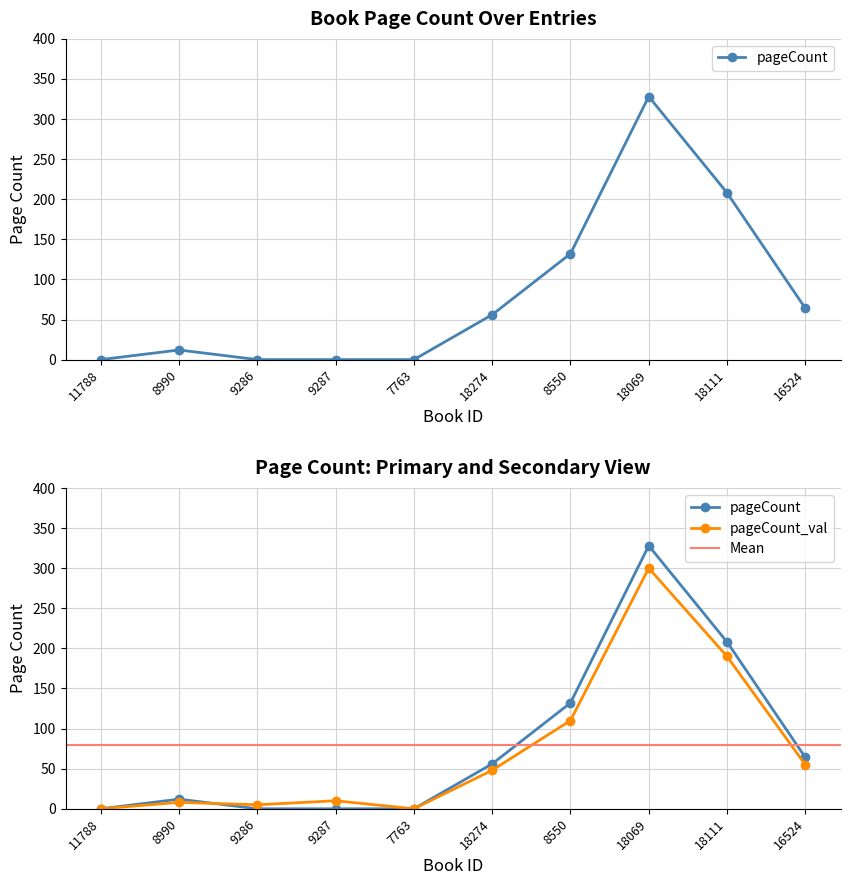

What is the sum of the values at 18274 and 18069?

384